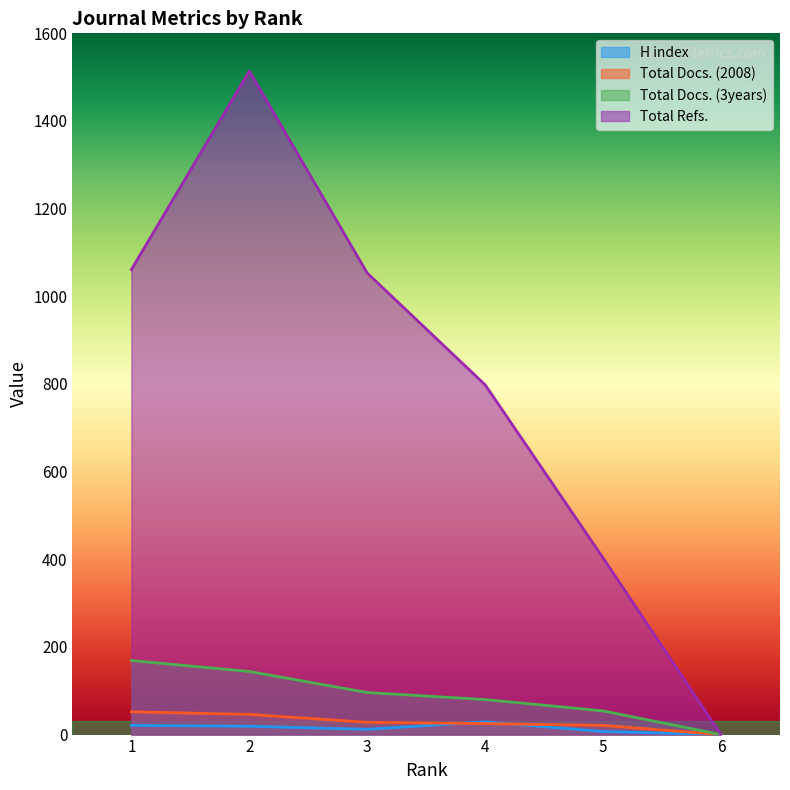

How many distinct data groups are displayed?

4